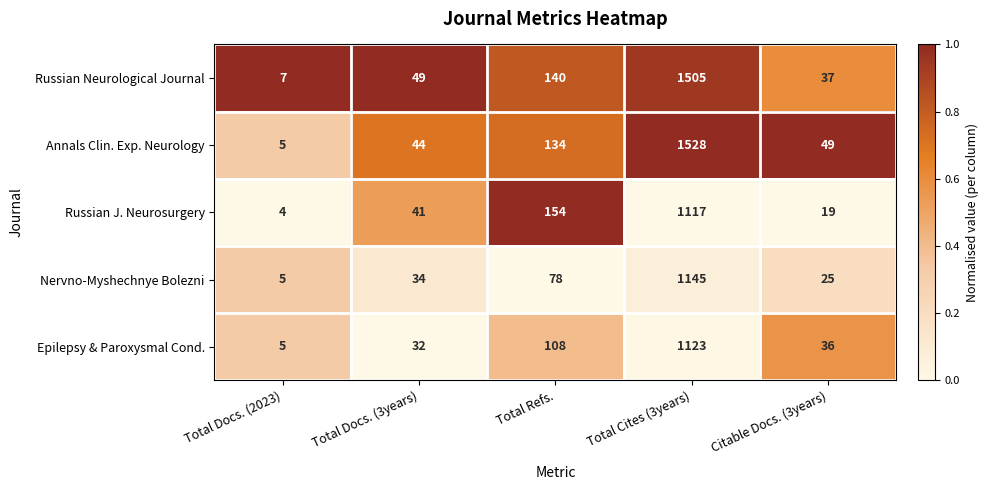

Which series has the widest spread of values?

Annals Clin. Exp. Neurology